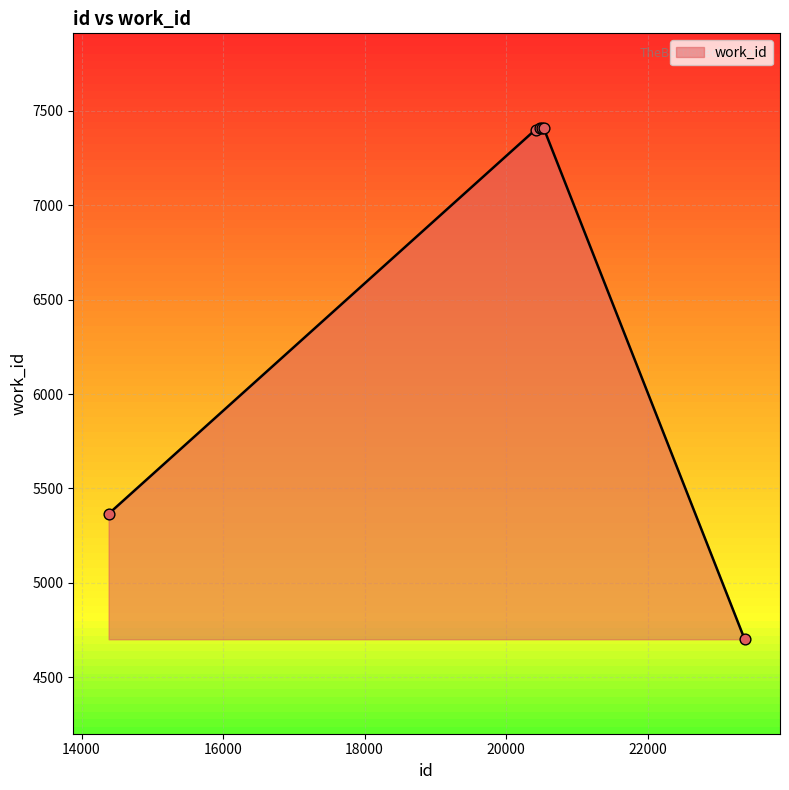

True or false: there are more than 2 points higher than both neighbors.

False